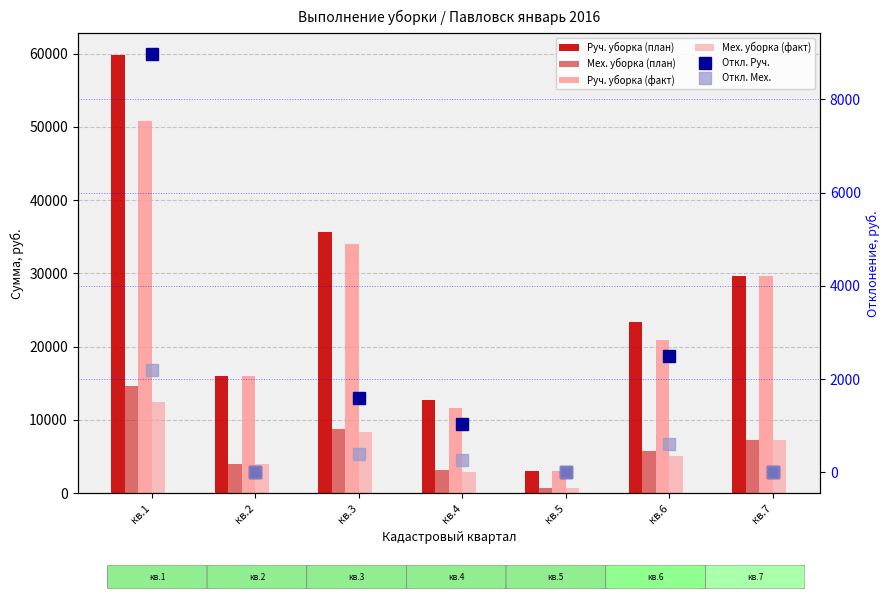

What are all the series names shown in the legend?

Руч. уборка (план), Мех. уборка (план), Руч. уборка (факт), Мех. уборка (факт), Откл. Руч., Откл. Мех.